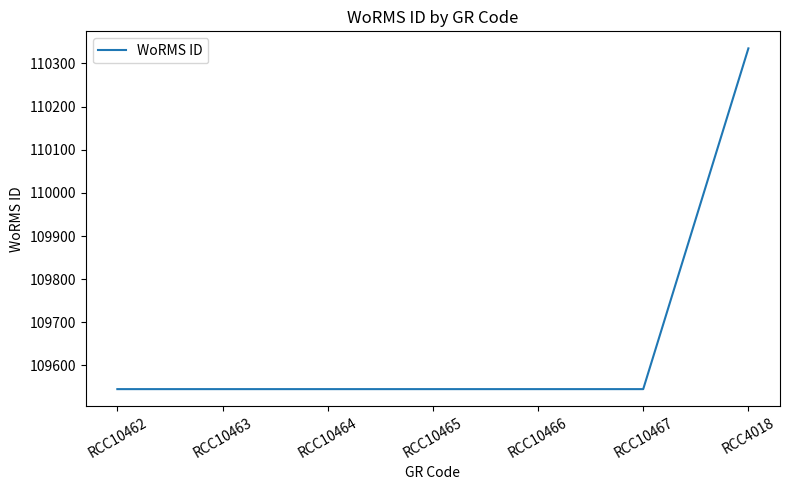

Between RCC4018 and RCC10466, which is larger?

RCC4018